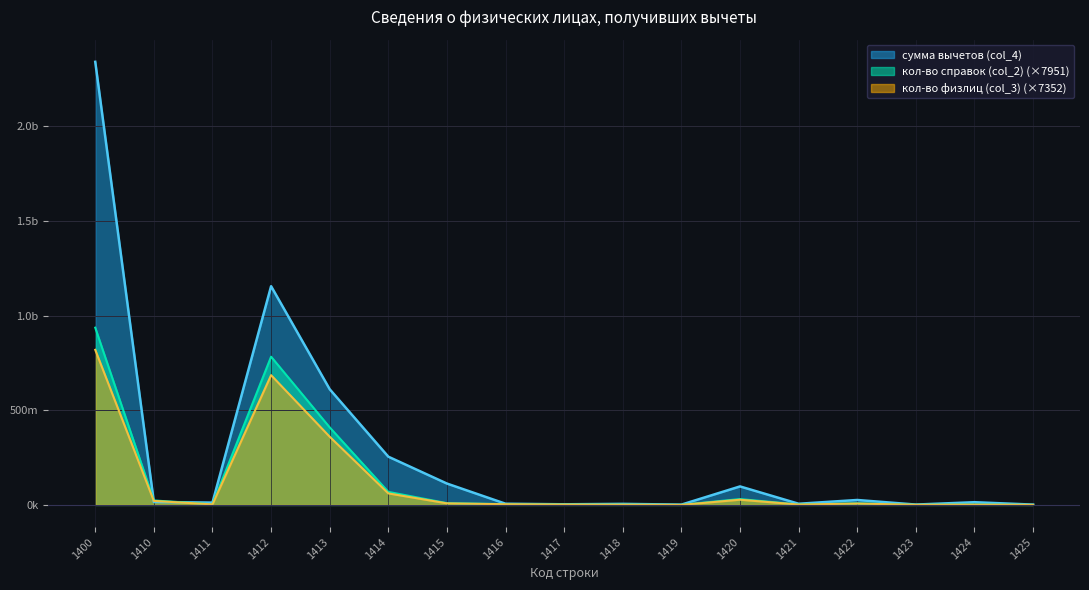

How many interior local valleys does the кол-во справок (col_2) series have?

4